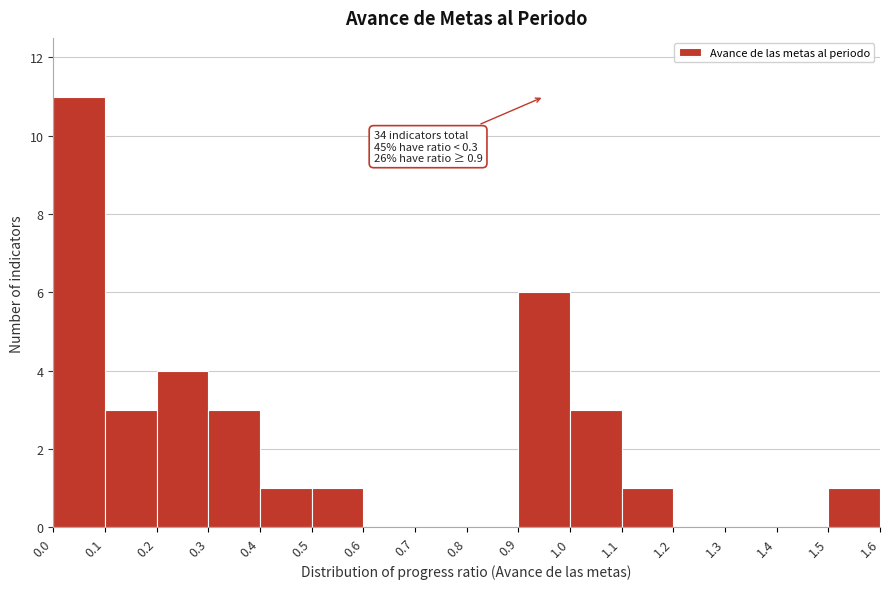

Over which range of the x-axis is the bar tallest?

0.0 to 0.1